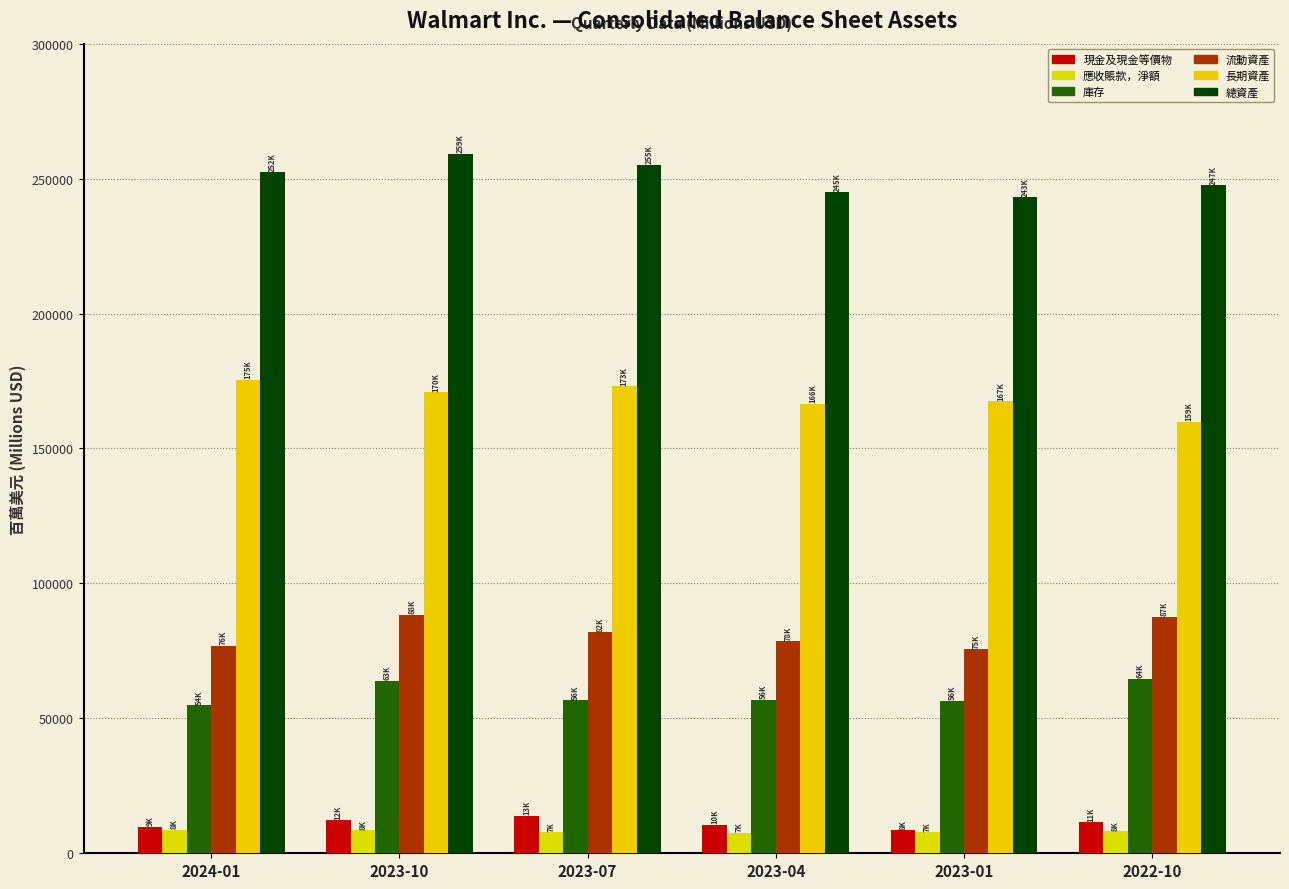

Where does the 流動資產 series first go above 82032?

2023-10